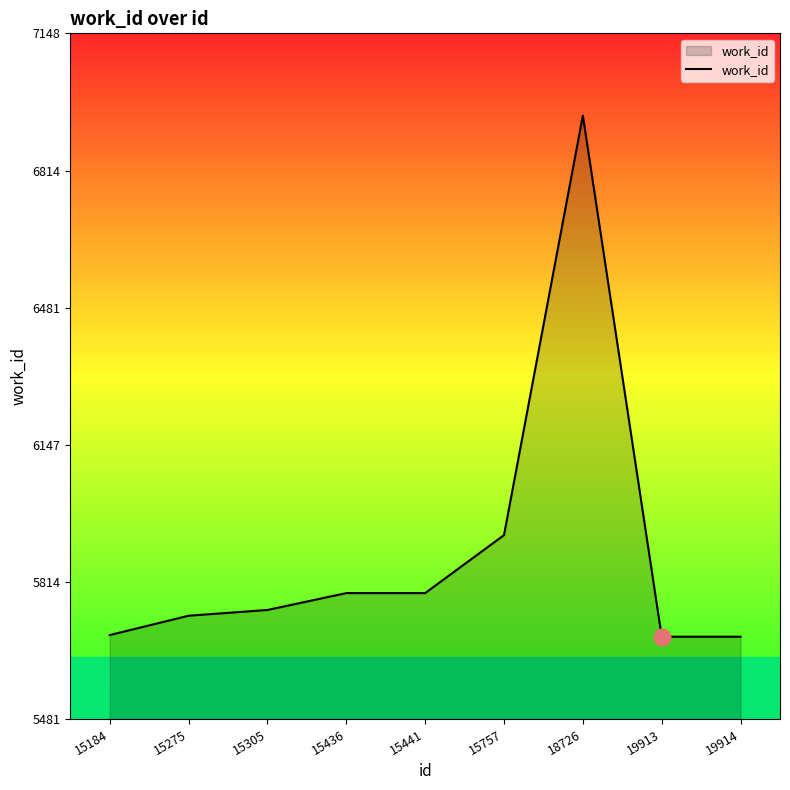

True or false: the data shows 3945 at 15441.

False